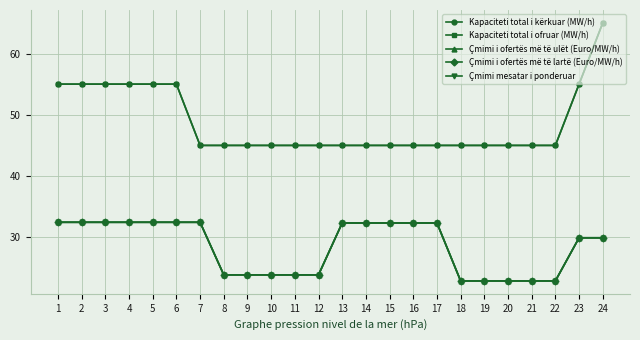

What is the sum of the Çmimi i ofertës më të lartë (Euro/MW/h) values at 22 and 23?

52.8